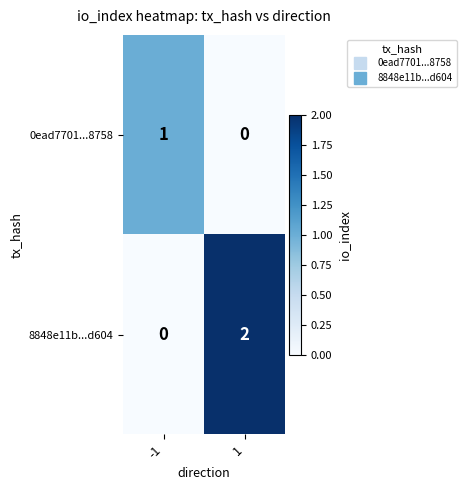

Rank the series at -1 from lowest to highest value.

8848e11b...d604, 0ead7701...8758